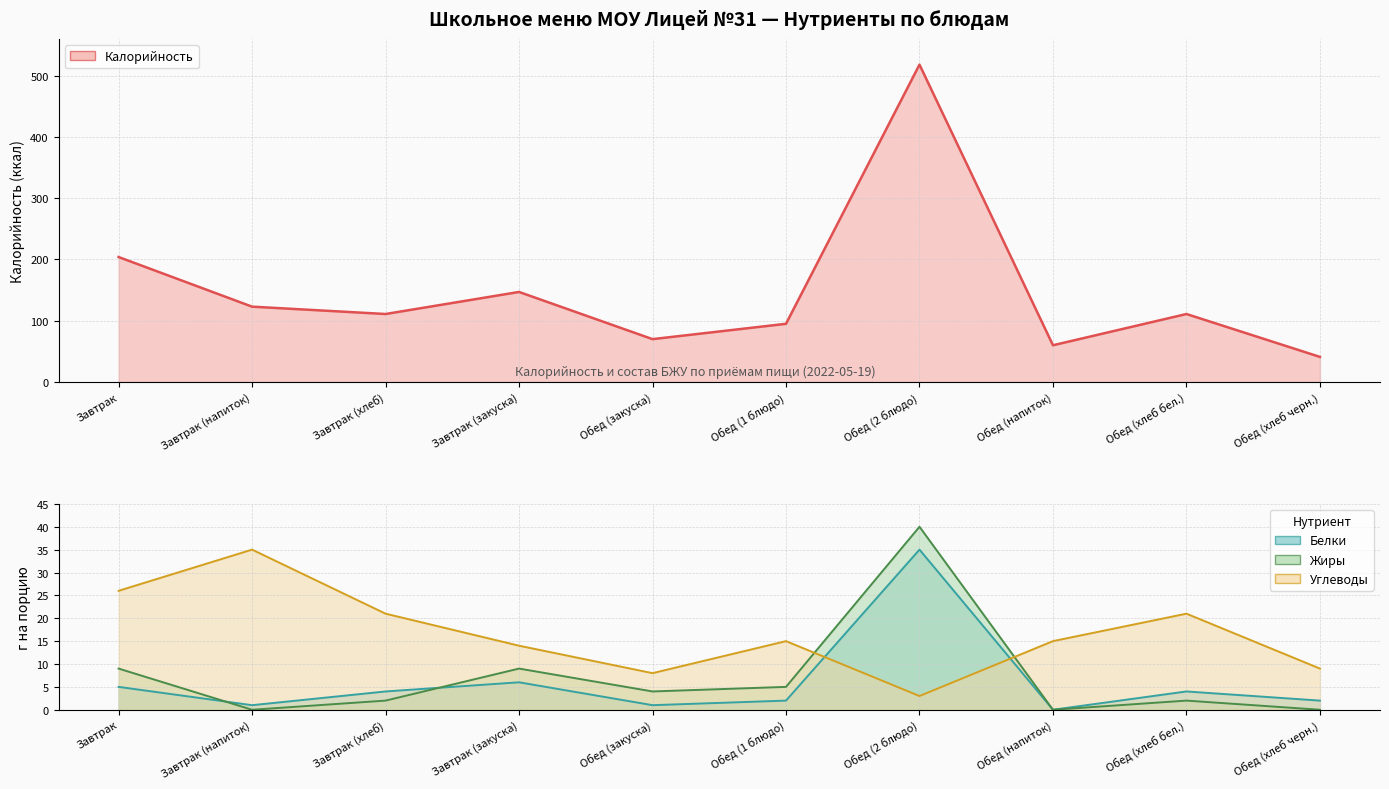

At which category is the sum across all series the highest?

Обед (2 блюдо)